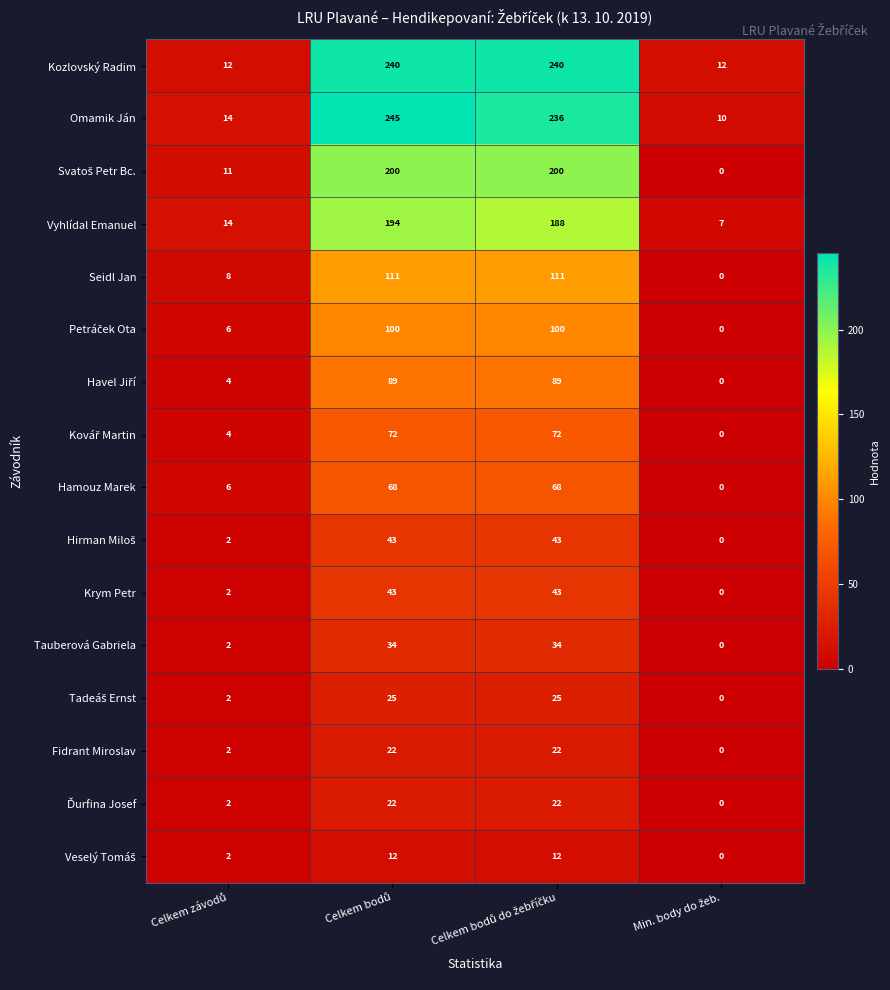

Which series has the widest spread of values?

Omamik Ján